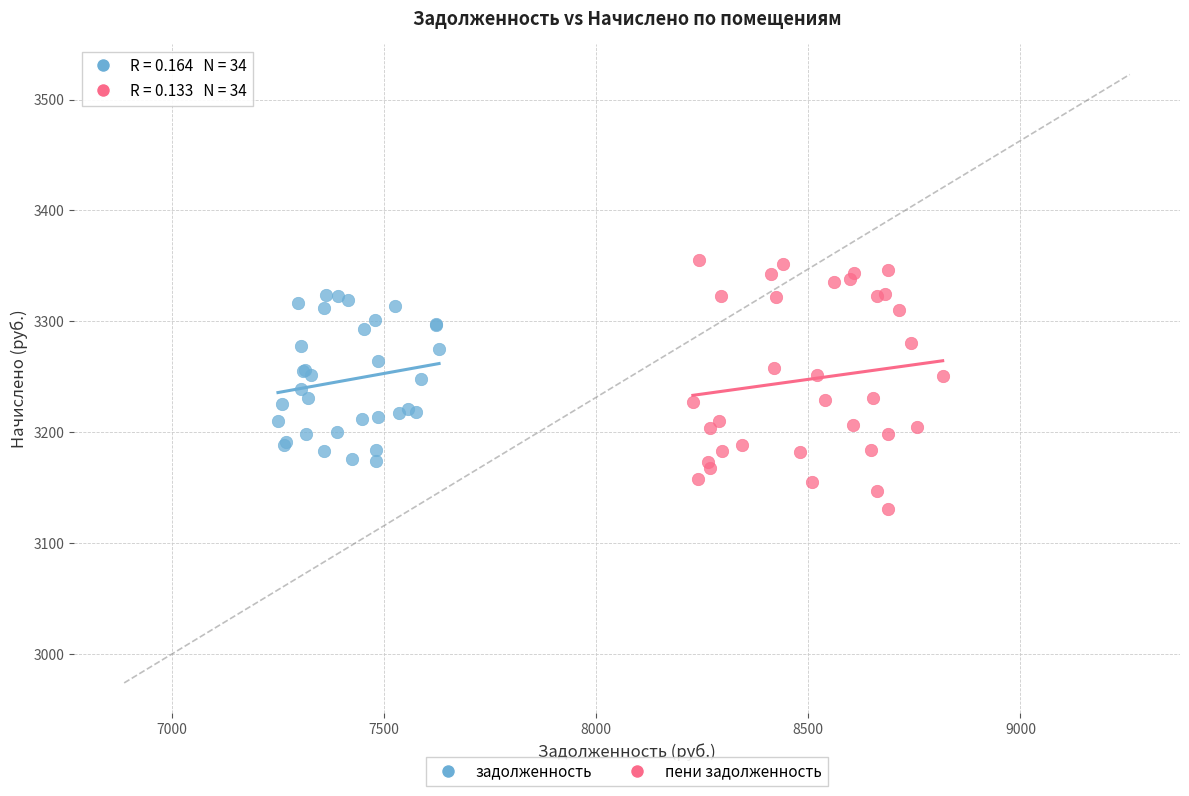

Which series reaches the minimum Y coordinate?

пени задолженность